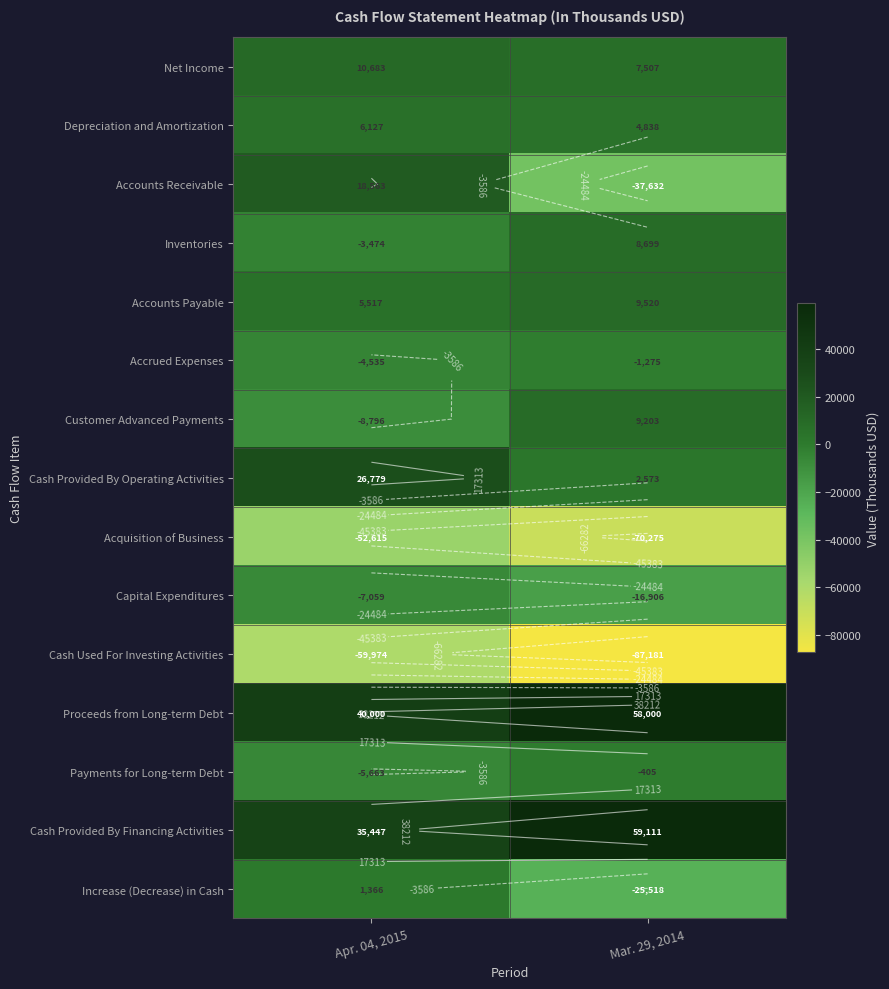

At how many categories does at least one series exceed -22410?

2